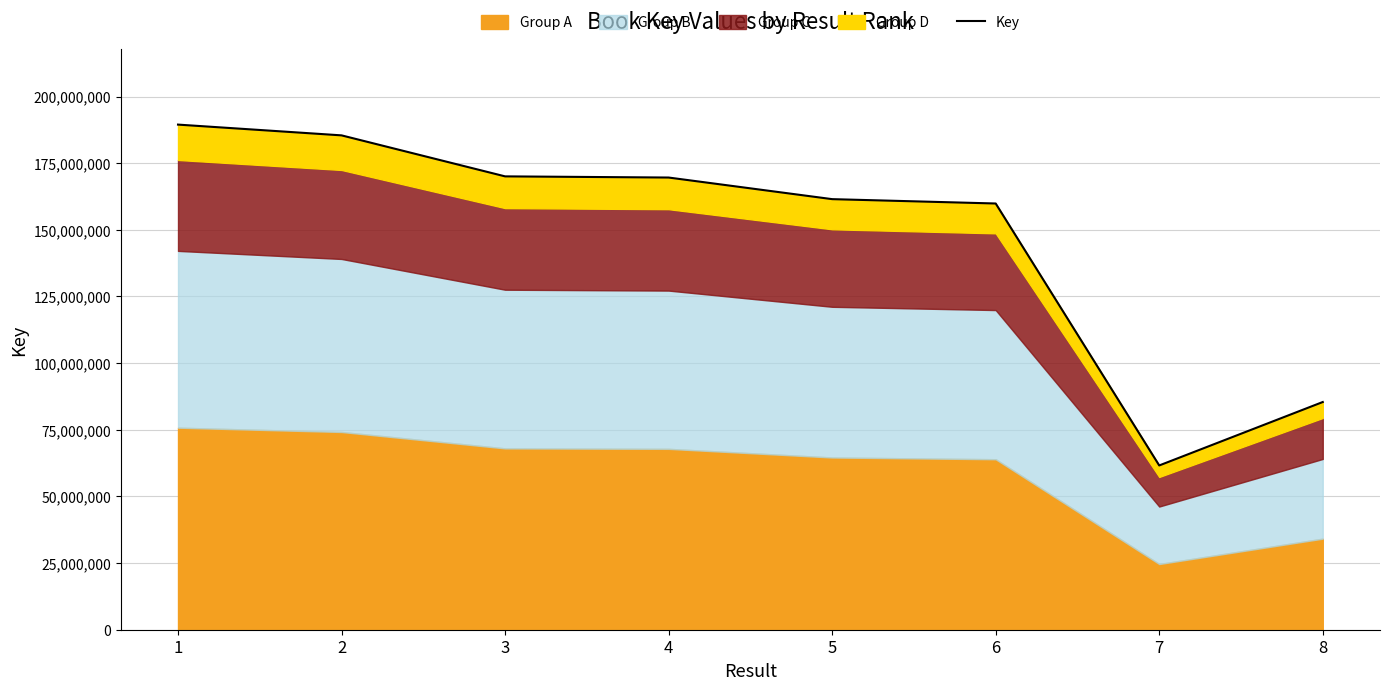

Reading left to right, list all the values displayed in this chart.

189463506	185424649	170044479	169608516	161504876	159870081	61614552	85407906